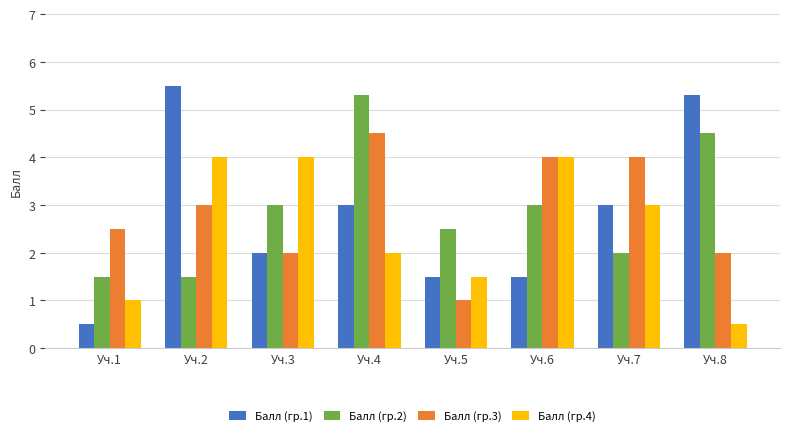

Reading left to right, transcribe all the data shown in this chart.

Балл (гр.1): Уч.1=0.5	Уч.2=5.5	Уч.3=2.0	Уч.4=3.0	Уч.5=1.5	Уч.6=1.5	Уч.7=3.0	Уч.8=5.3
Балл (гр.2): Уч.1=1.5	Уч.2=1.5	Уч.3=3.0	Уч.4=5.3	Уч.5=2.5	Уч.6=3.0	Уч.7=2.0	Уч.8=4.5
Балл (гр.3): Уч.1=2.5	Уч.2=3.0	Уч.3=2.0	Уч.4=4.5	Уч.5=1.0	Уч.6=4.0	Уч.7=4.0	Уч.8=2.0
Балл (гр.4): Уч.1=1.0	Уч.2=4.0	Уч.3=4.0	Уч.4=2.0	Уч.5=1.5	Уч.6=4.0	Уч.7=3.0	Уч.8=0.5